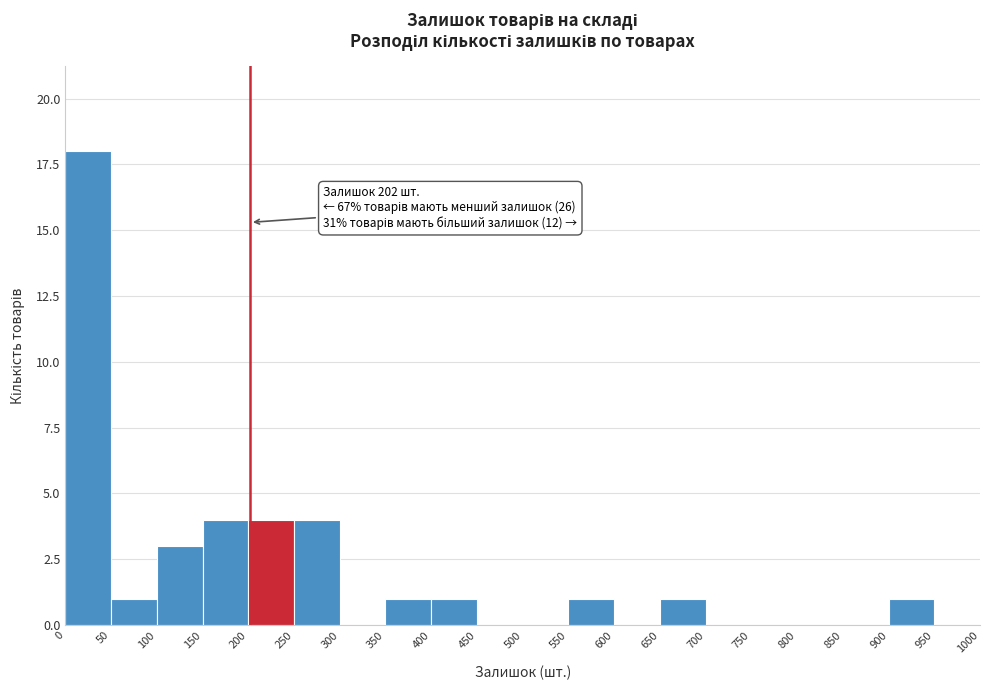

Which range on the x-axis has the tallest bar?

0 to 50